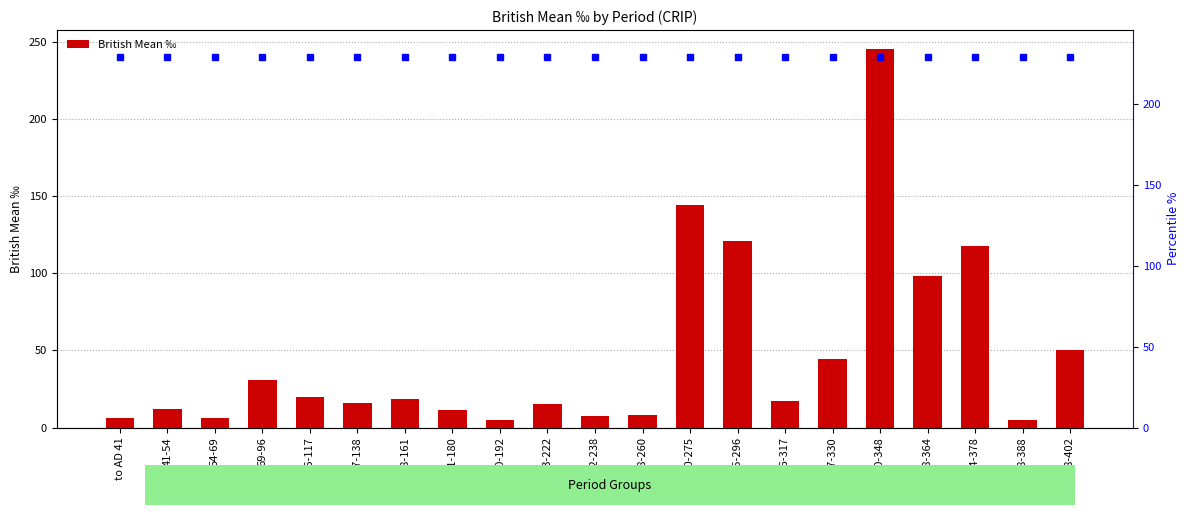

Which has a higher value, 260-275 or 275-296?

260-275